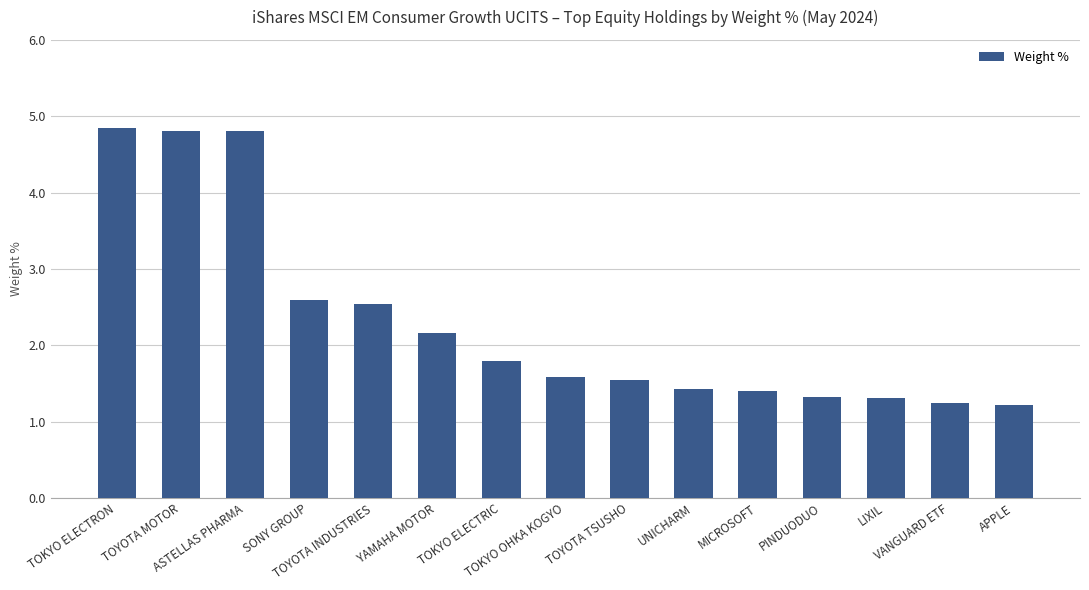

What is the minimum value shown in the chart?

1.2